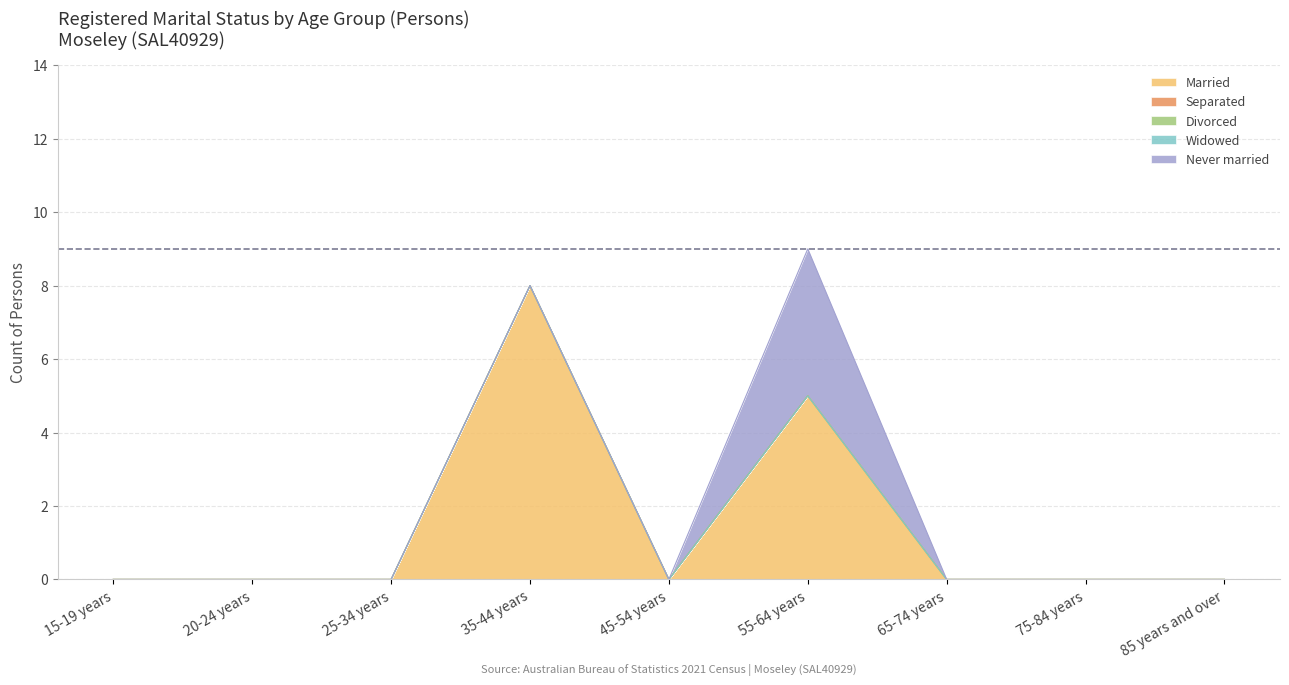

Which category has the highest value in the Divorced series?

15-19 years